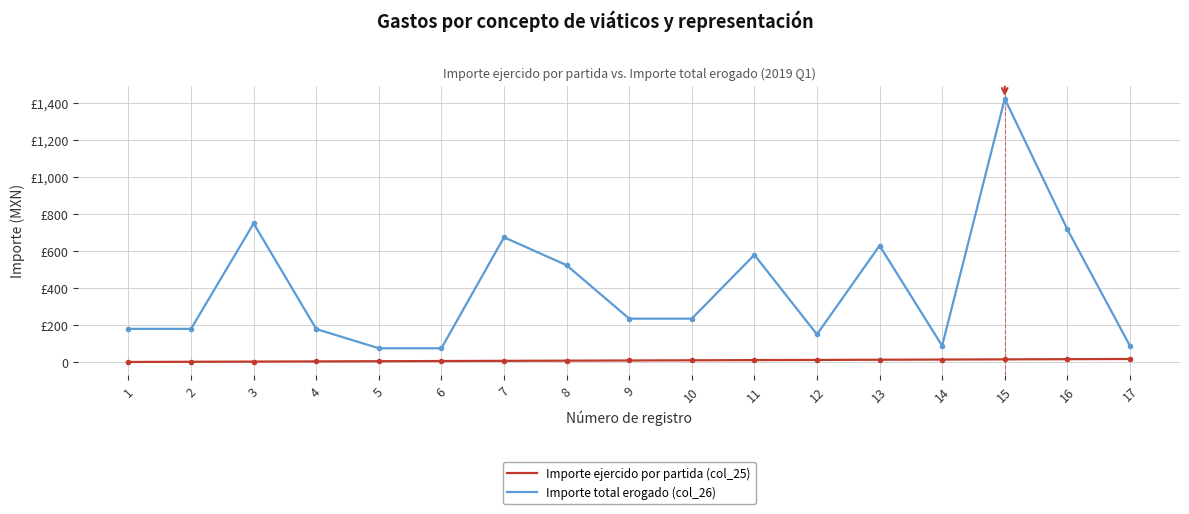

What are all the series names shown in the legend?

Importe ejercido por partida (col_25), Importe total erogado (col_26)